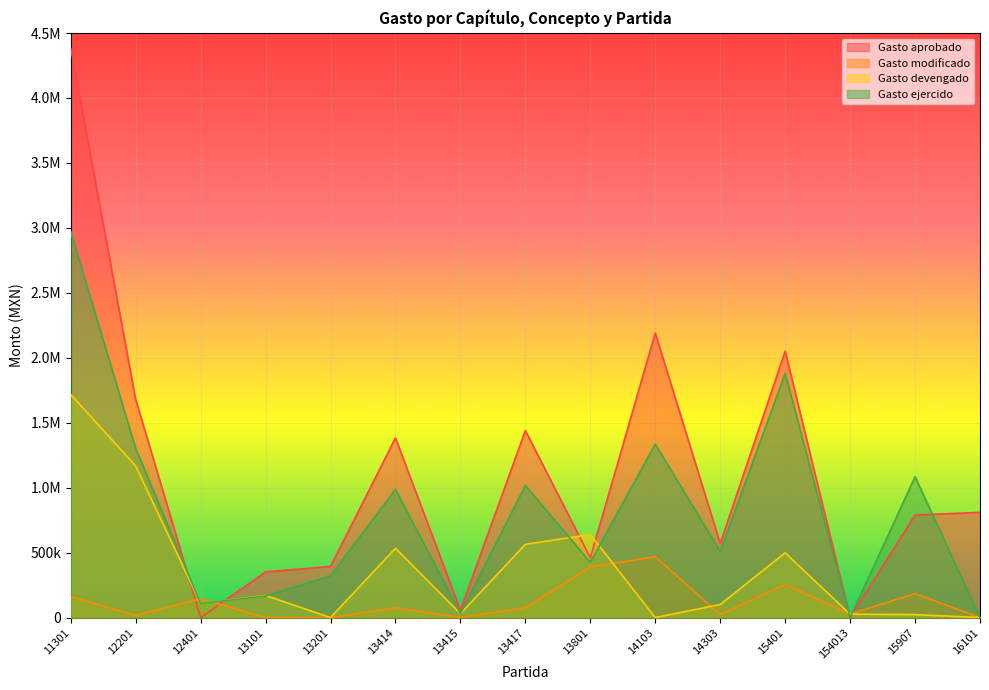

What is the difference between the maximum and second lowest values in the Gasto aprobado series?

4383315.0